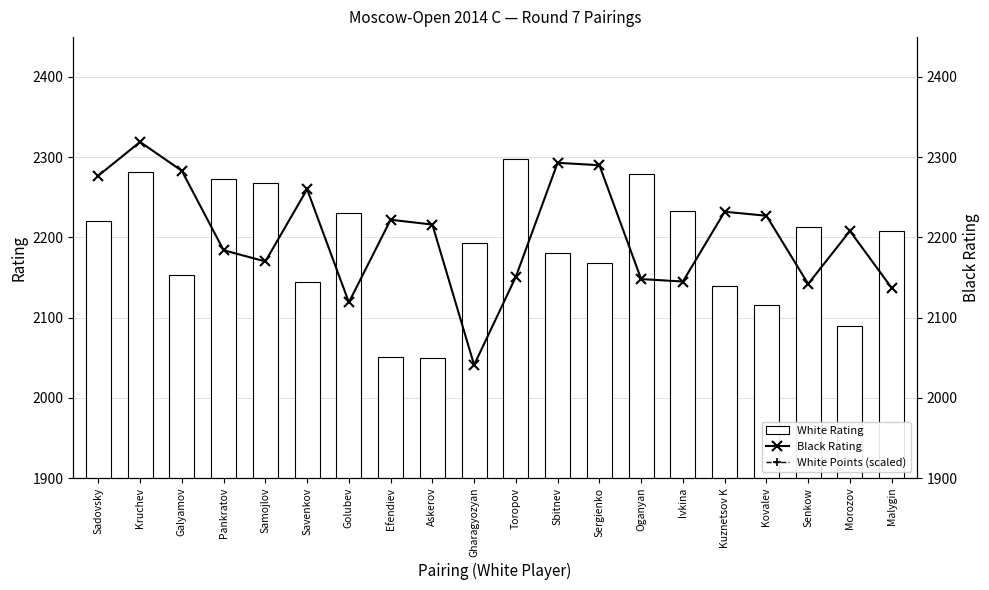

Rank the series by their maximum value, from lowest to highest.

White Rating, Black Rating, White Points (scaled)